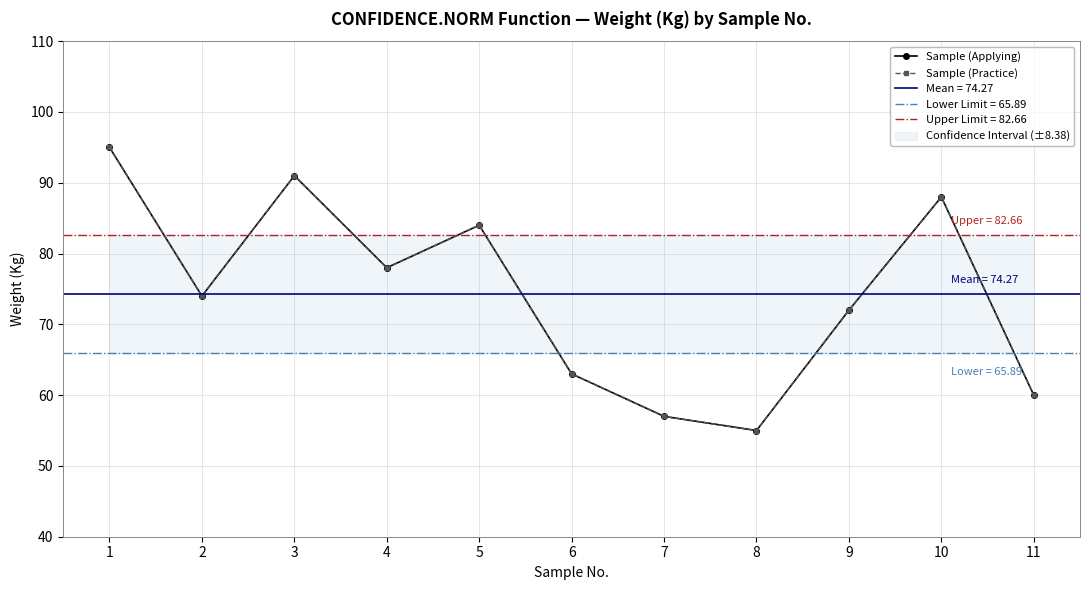

Is it true that Sample (Practice) equals 84 at 5?

True